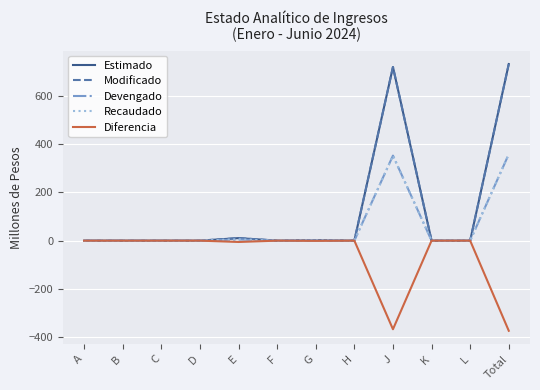

What is the label of the 8th point from the left?

H